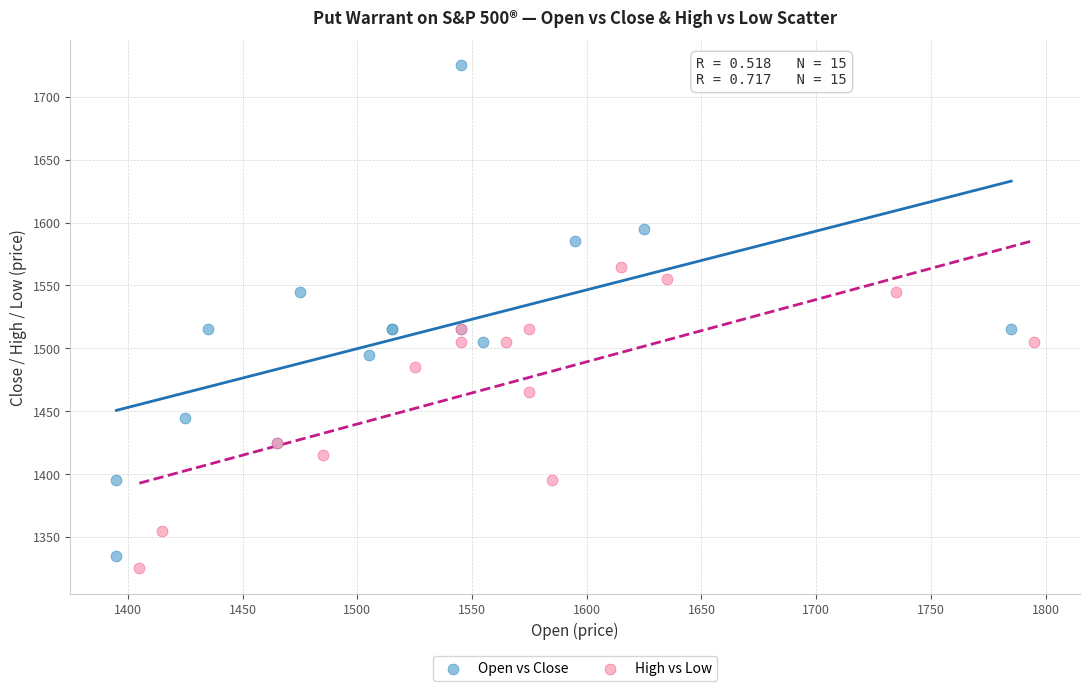

Which series reaches the maximum Y coordinate?

Open vs Close